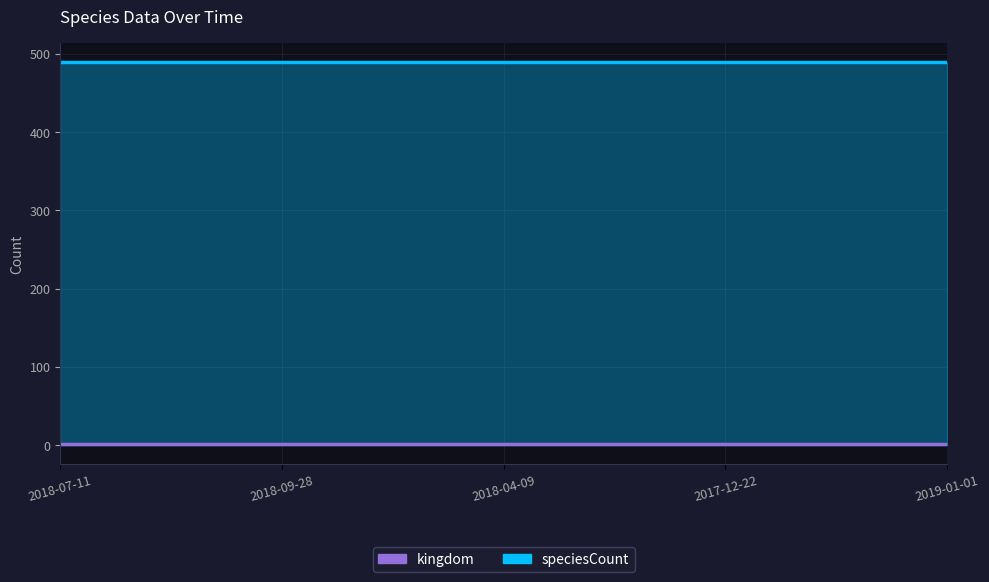

How many distinct data groups are displayed?

2